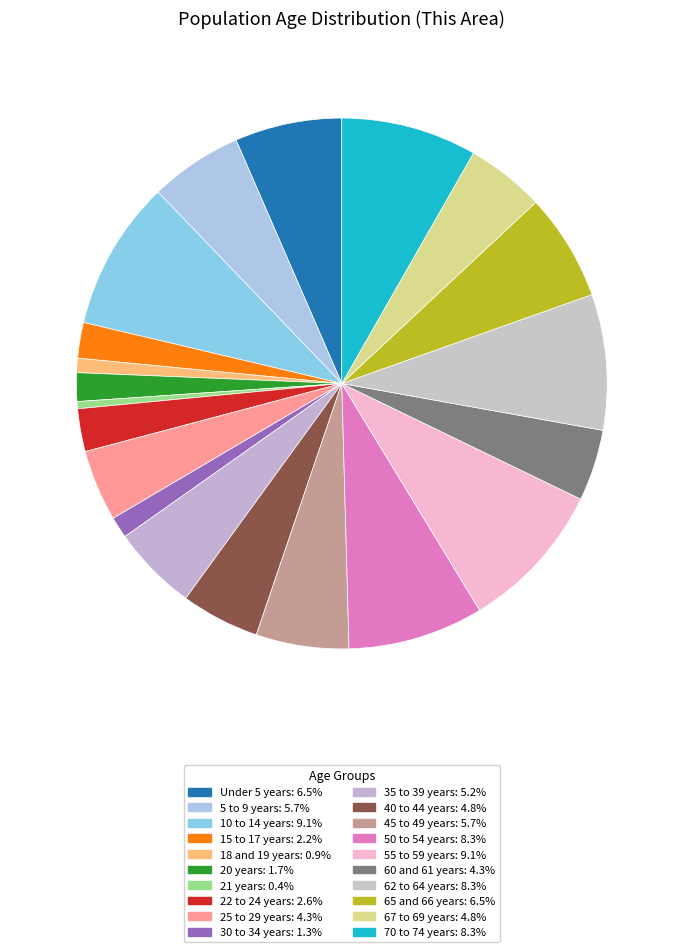

Count the number of slices in the pie.

20